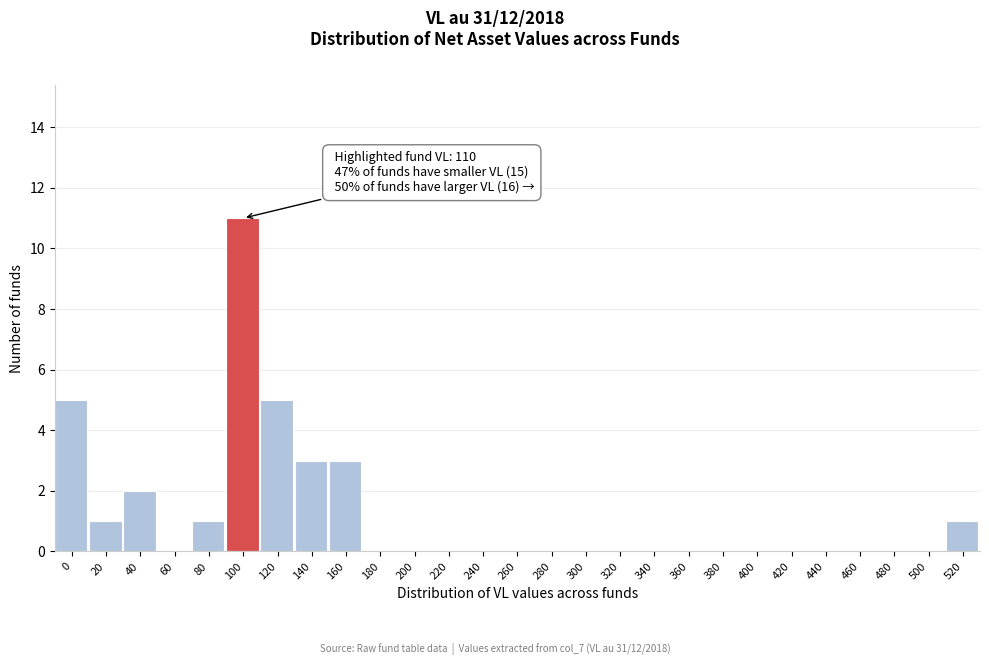

Reading left to right, transcribe all the data shown in this chart.

0=5	20=1	40=2	60=0	80=1	100=11	120=5	140=3	160=3	180=0	200=0	220=0	240=0	260=0	280=0	300=0	320=0	340=0	360=0	380=0	400=0	420=0	440=0	460=0	480=0	500=0	520=1